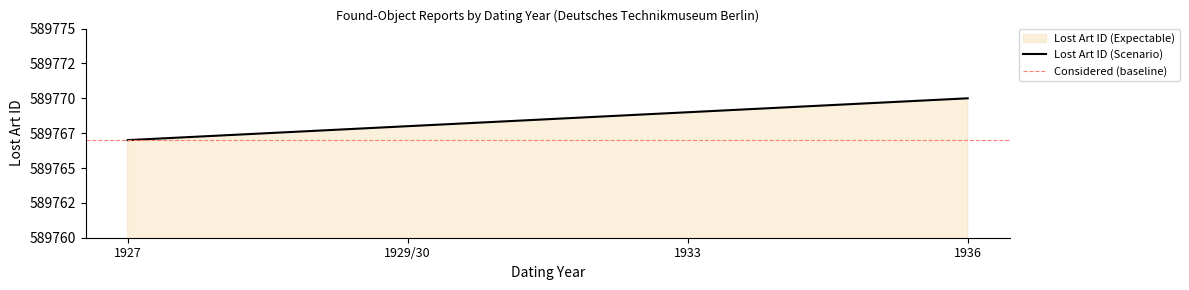

List the labels in order of value, largest first.

1936, 1933, 1929/30, 1927